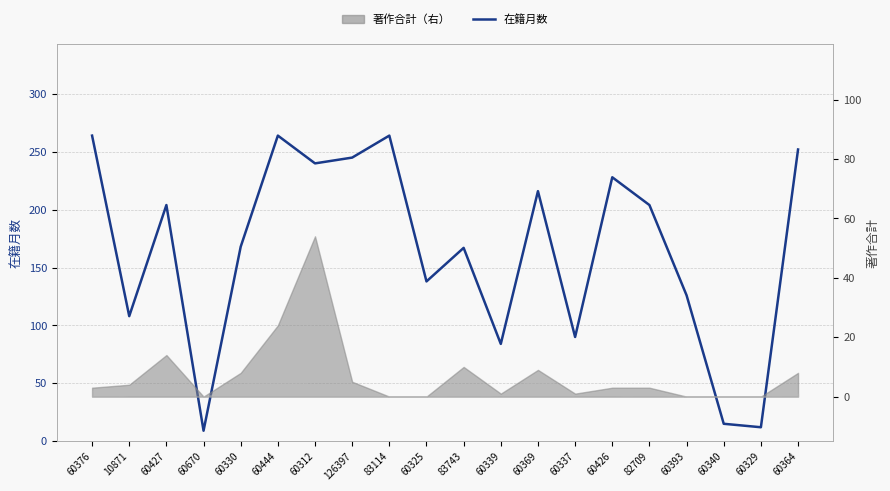

Between 126397 and 82709, which is larger?

126397